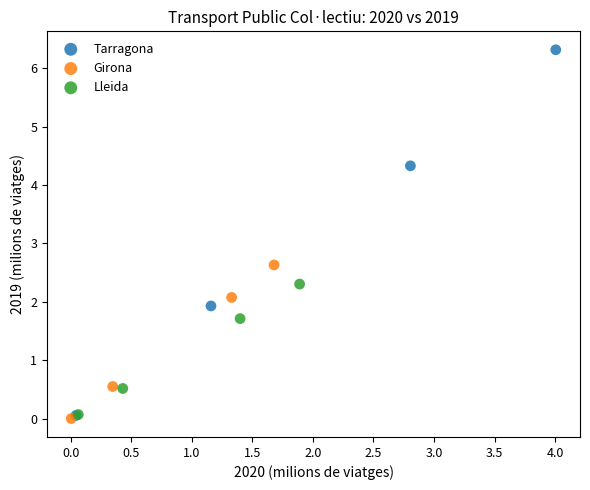

Which series contains the highest Y value?

Tarragona